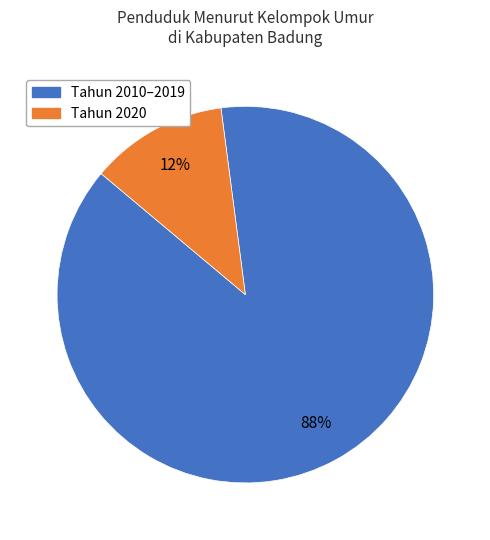

Count the number of slices in the pie.

2